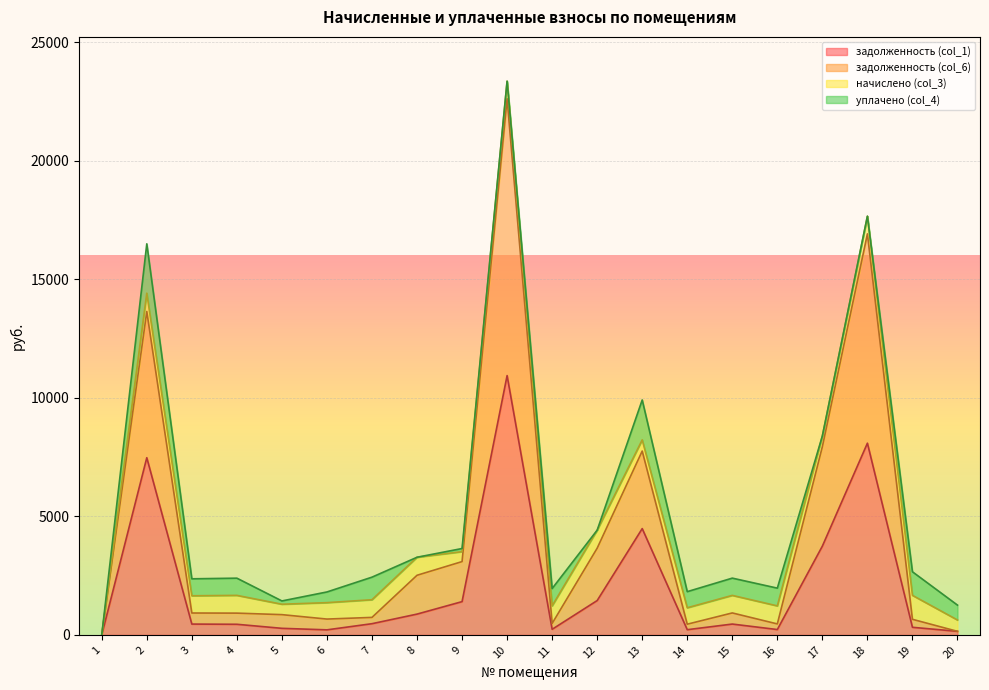

What is the total value across all series at 5?

1432.1